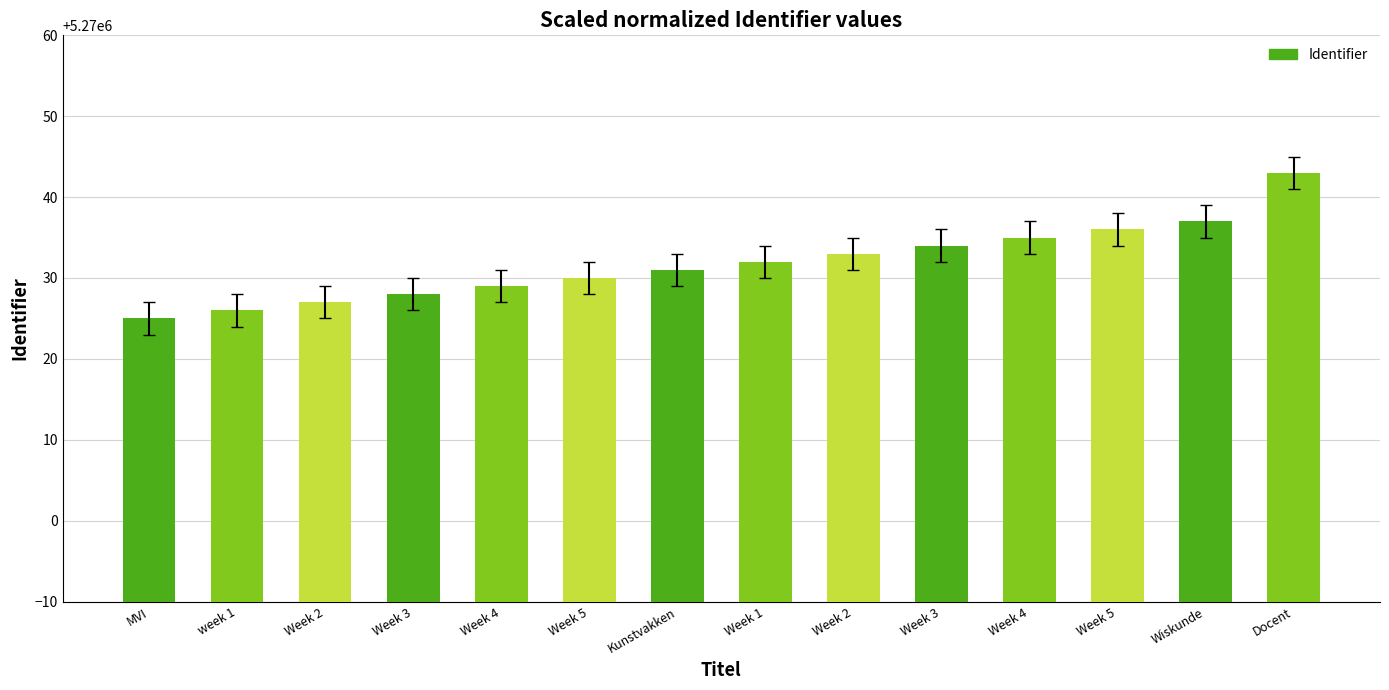

What is the ratio of the value at Week 2 to the value at Docent?

1.0